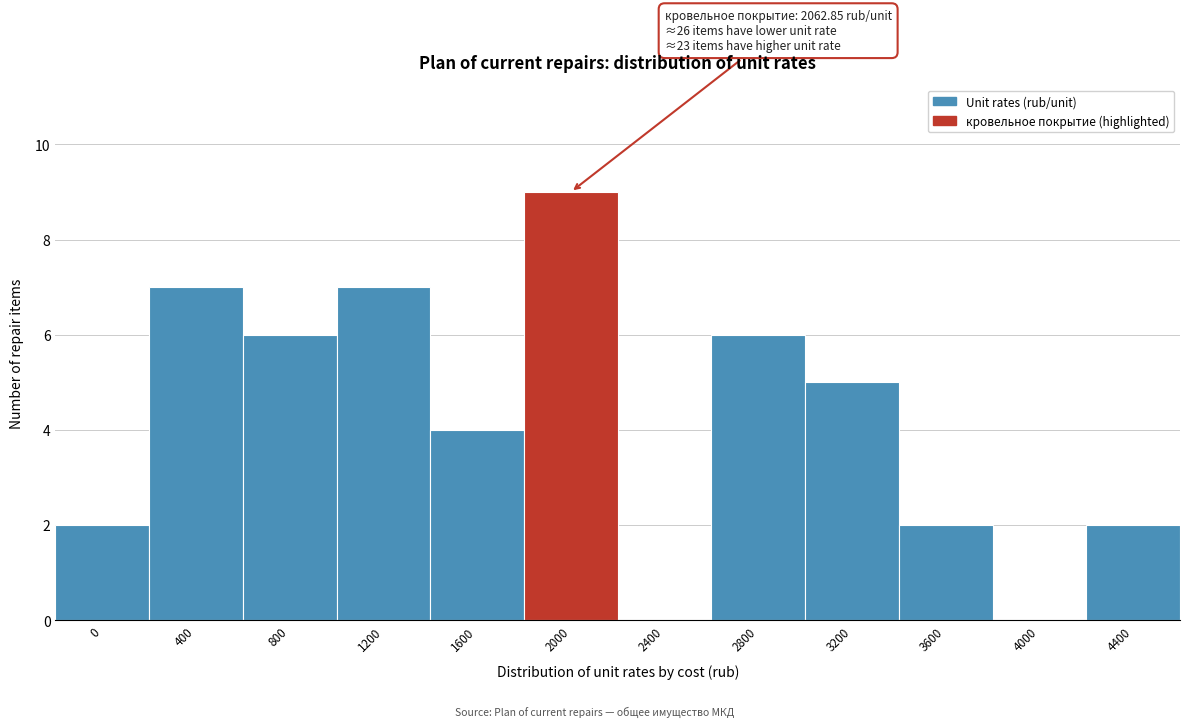

Reading right to left, extract all data points from this chart.

4400=2	4000=0	3600=2	3200=5	2800=6	2400=0	2000=9	1600=4	1200=7	800=6	400=7	0=2